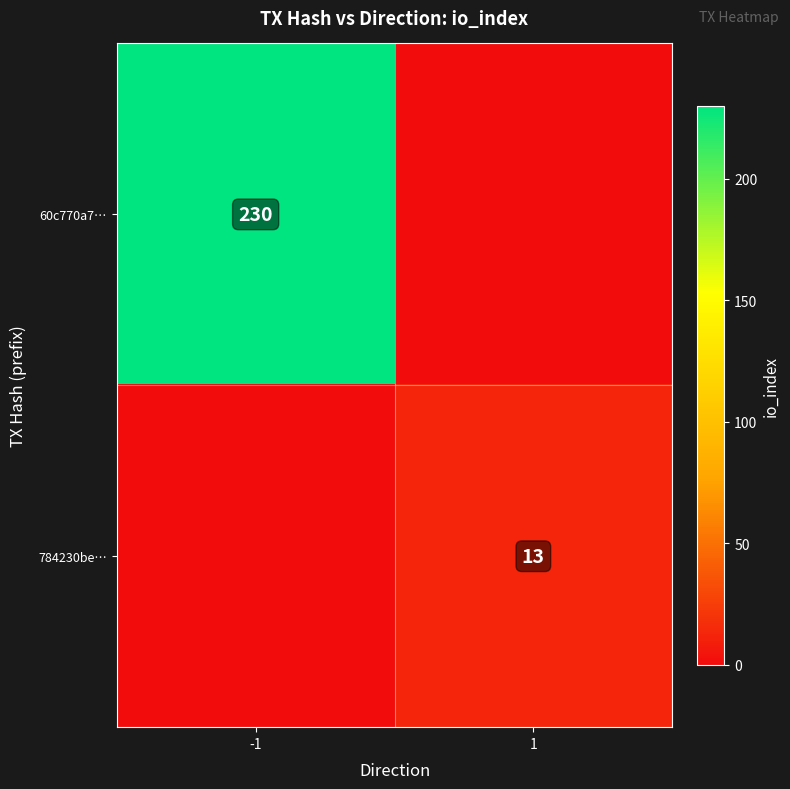

True or false: 784230be… has a value of 18 at 1.

False